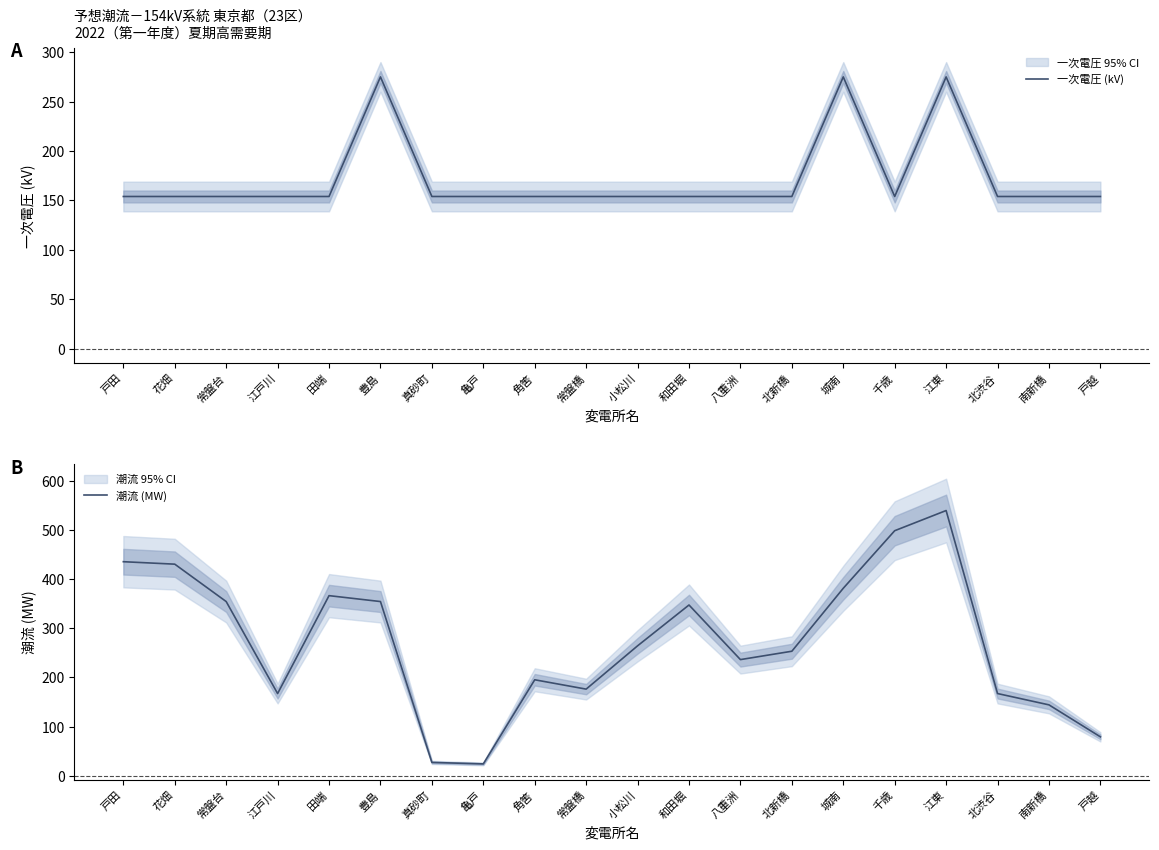

Which series has the largest total across all categories?

潮流 (MW)